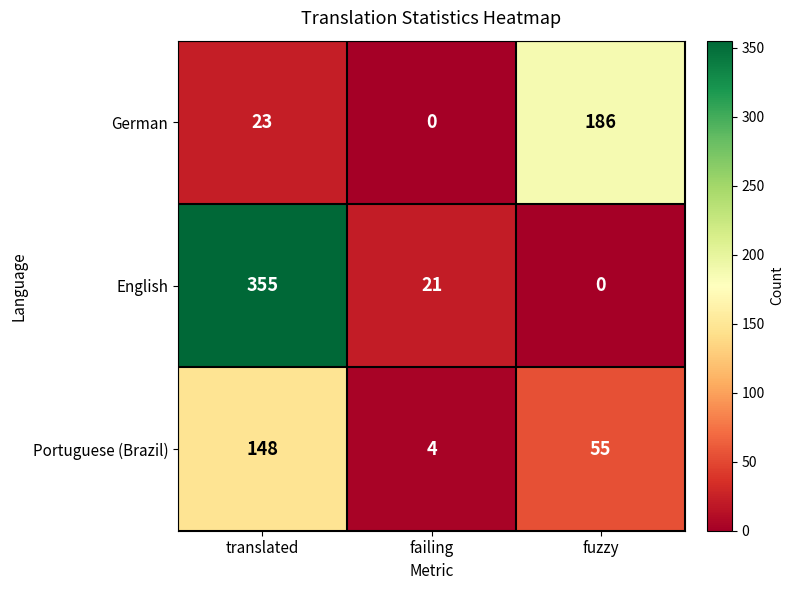

At failing, list the series in order from largest to smallest.

English, Portuguese (Brazil), German